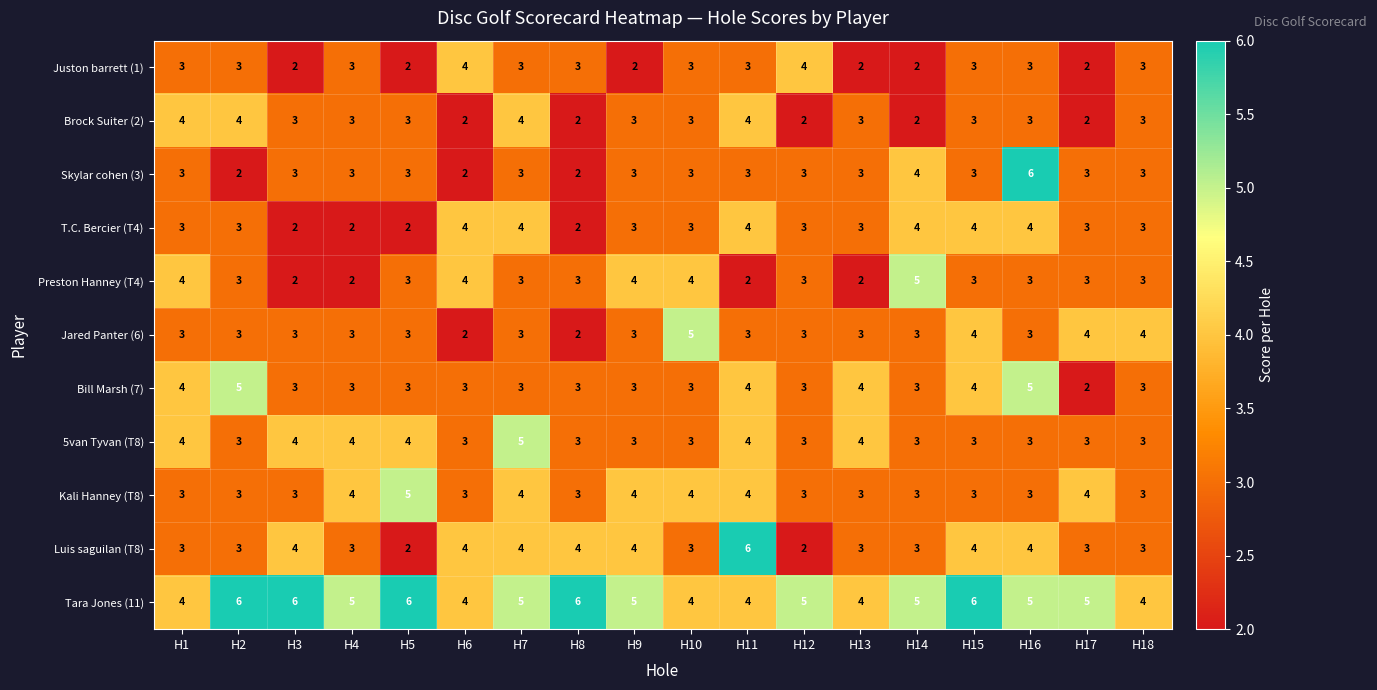

Which series has the largest total across all categories?

Tara Jones (11)